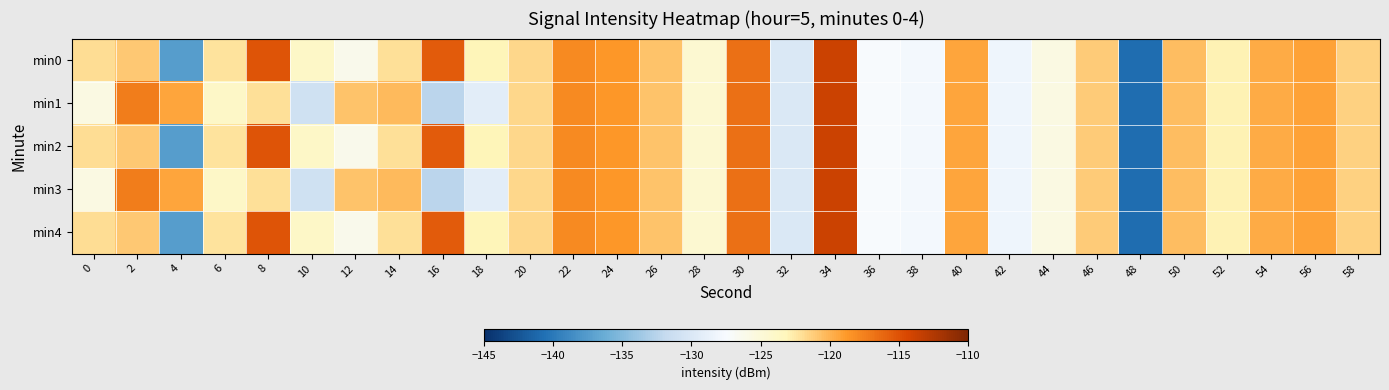

What is the total value across all series at 50?

-602.3